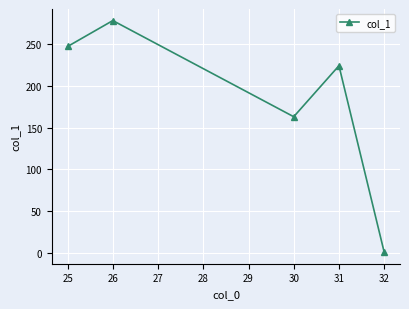

At which label does the data first exceed 224?

25